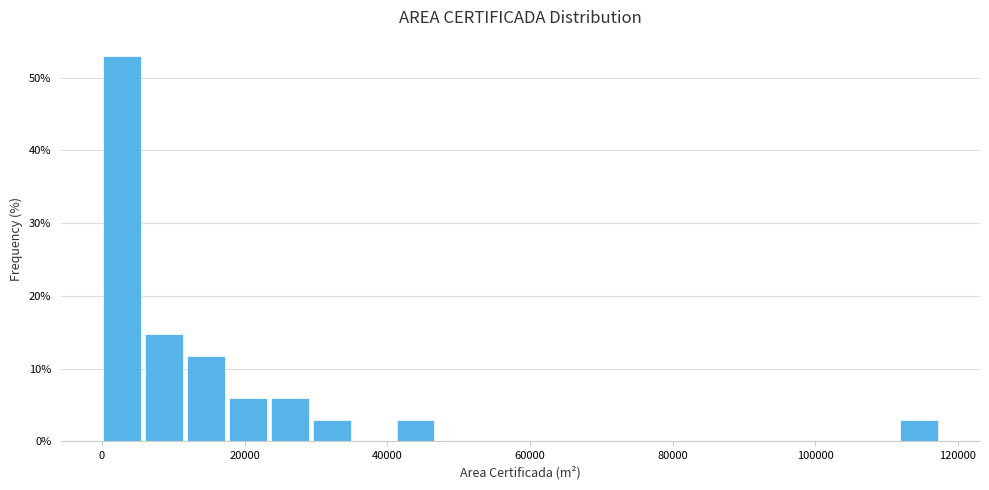

Read against the x-axis, roughly where is the centre of the tallest bar?

2000